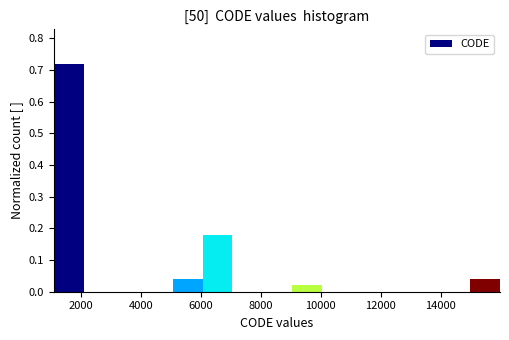

Reading left to right, list every bar in this chart as the range it spans on the x-axis followed by its height. Neither the bar edges nor the heights are printed on the chart, so give them approximately, as read against the axes.

1200 to 2000: 0.72
2000 to 3000: 0
3000 to 4000: 0
4000 to 5000: 0
5000 to 6000: 0.04
6000 to 7000: 0.18
7000 to 8000: 0
8000 to 9000: 0
9000 to 10000: 0.02
10000 to 11000: 0
11000 to 12000: 0
12000 to 13000: 0
13000 to 14000: 0
14000 to 15000: 0
15000 to 16000: 0.04